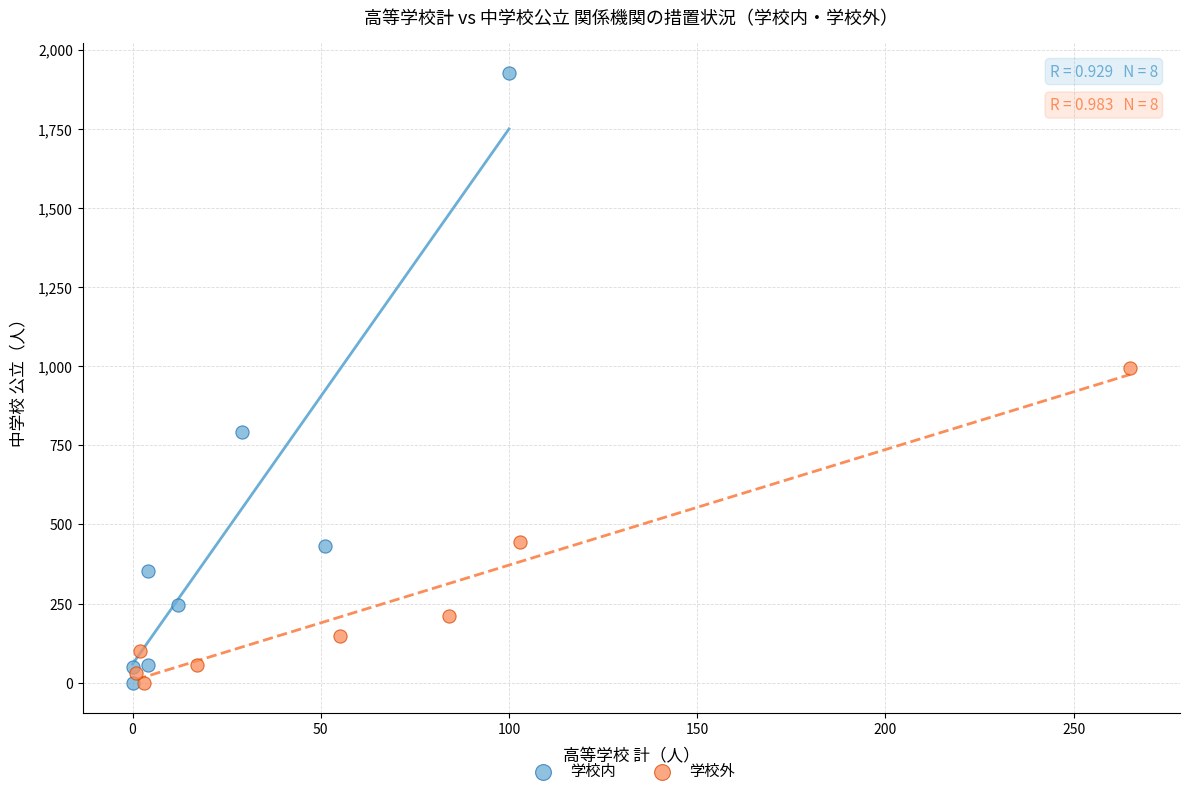

What are all the series names shown in the legend?

学校内, 学校外